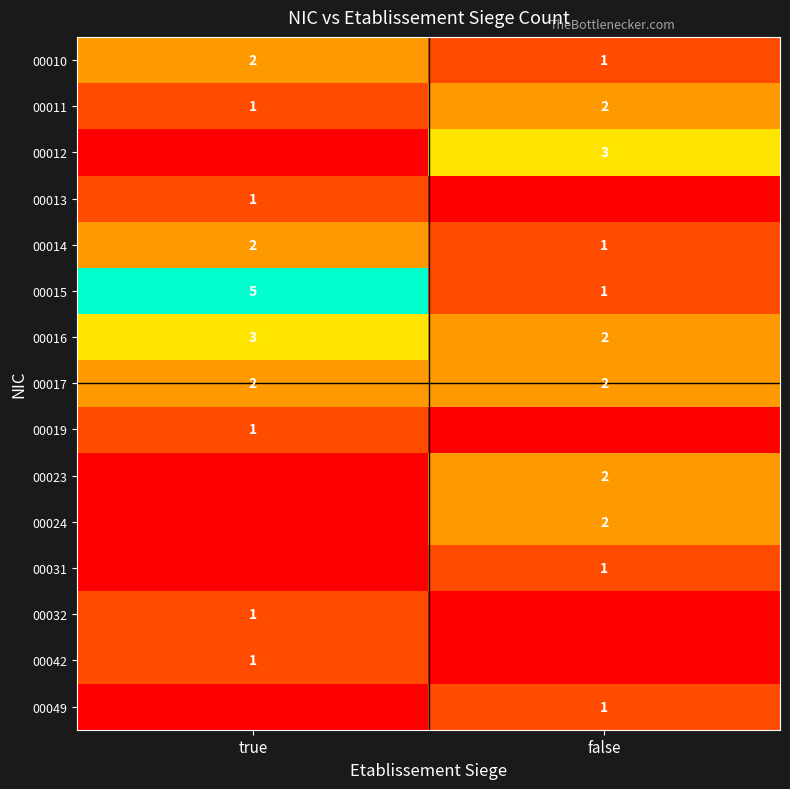

What is the difference between the maximum and minimum values in the 00016 series?

1